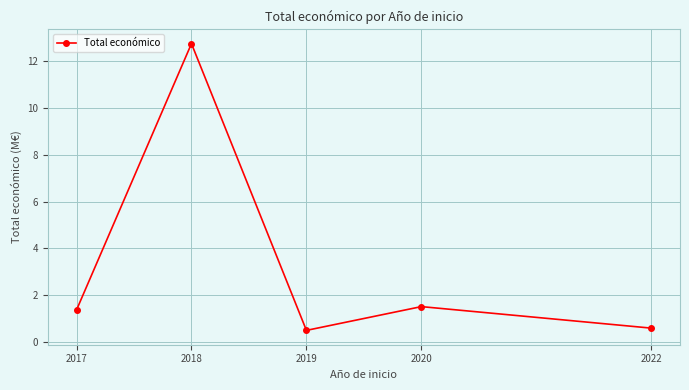

Reading left to right, what are all the values shown in this chart?

1.4	12.8	0.5	1.5	0.6